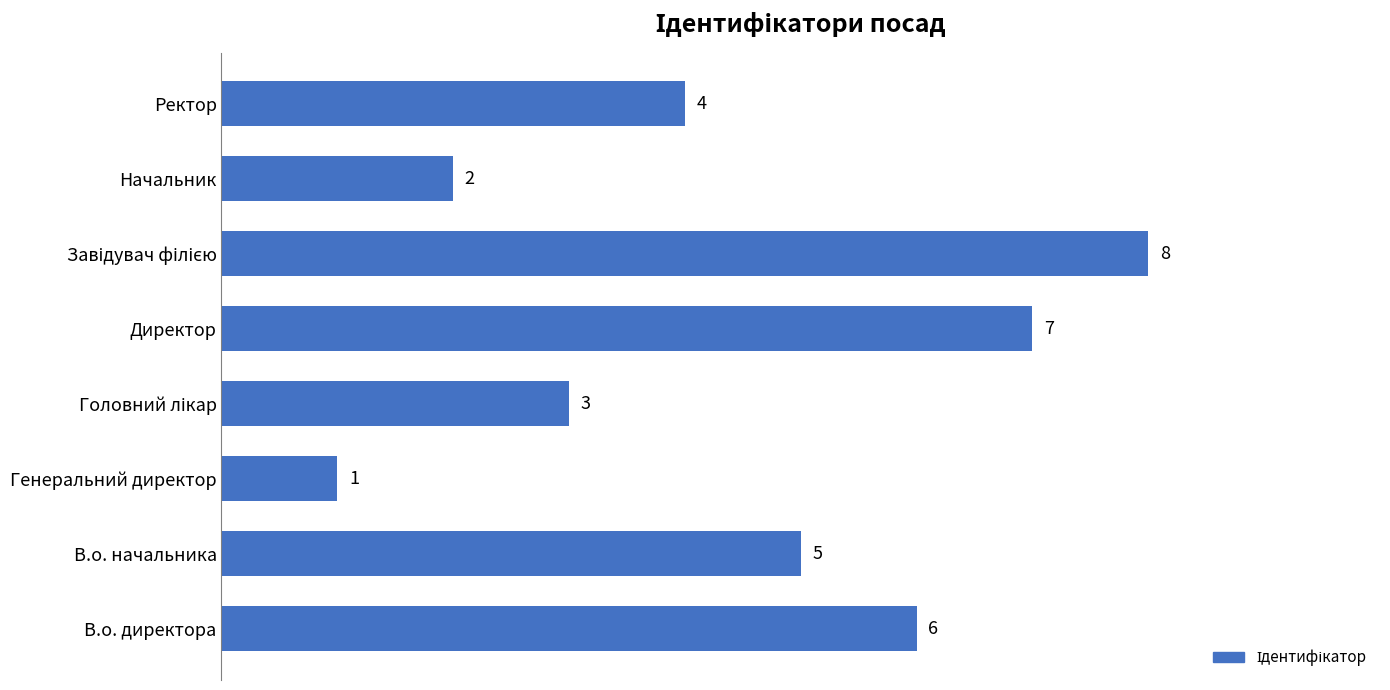

Where is the data nearest to the value 4?

Ректор